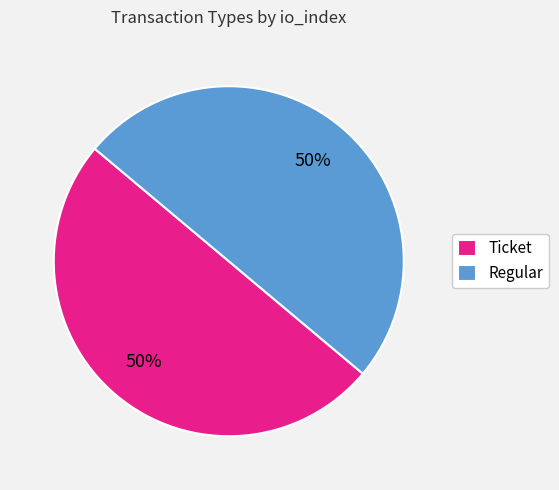

To the nearest percent, what is the difference between the largest and smallest slice percentages?

0%